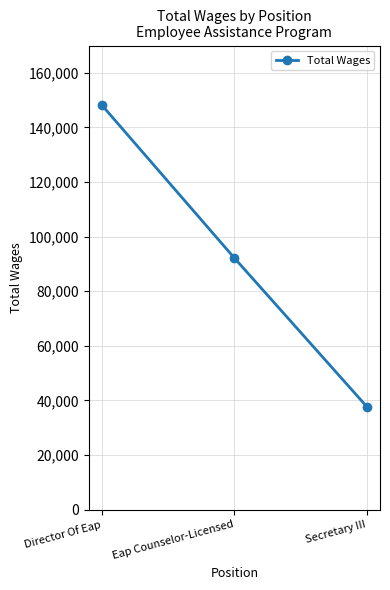

What is the sum of the values at Secretary III and Eap Counselor-Licensed?

129978